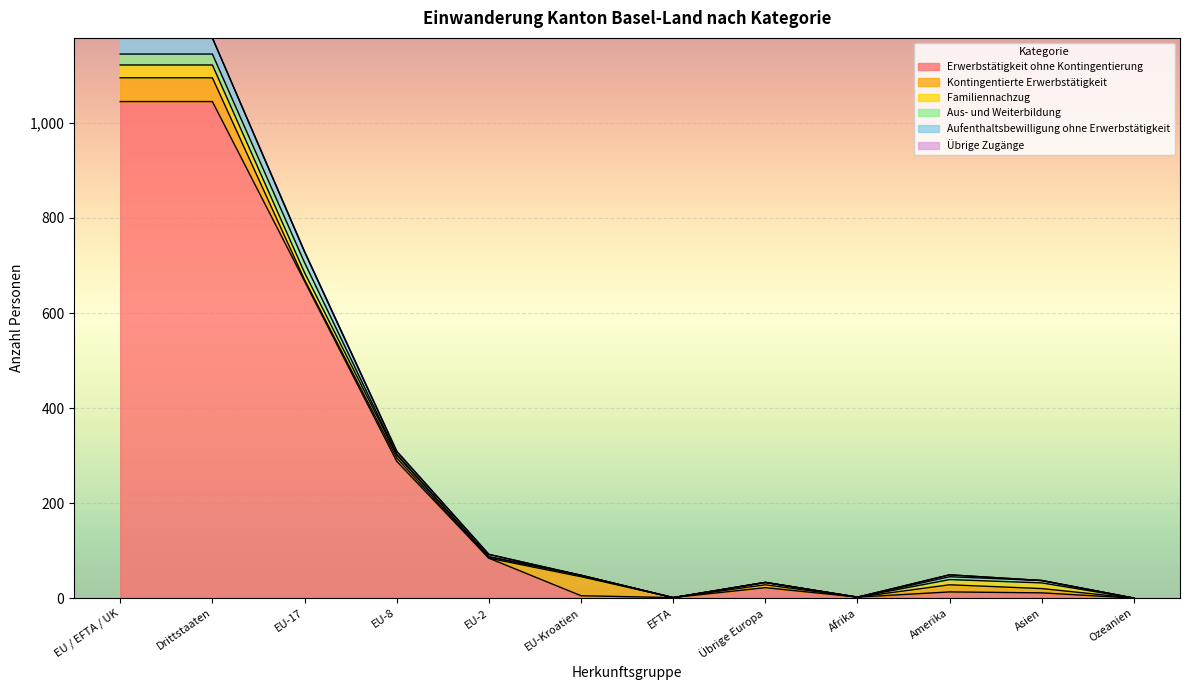

Between EU-8 and Amerika, which series saw the biggest shift?

Erwerbstätigkeit ohne Kontingentierung